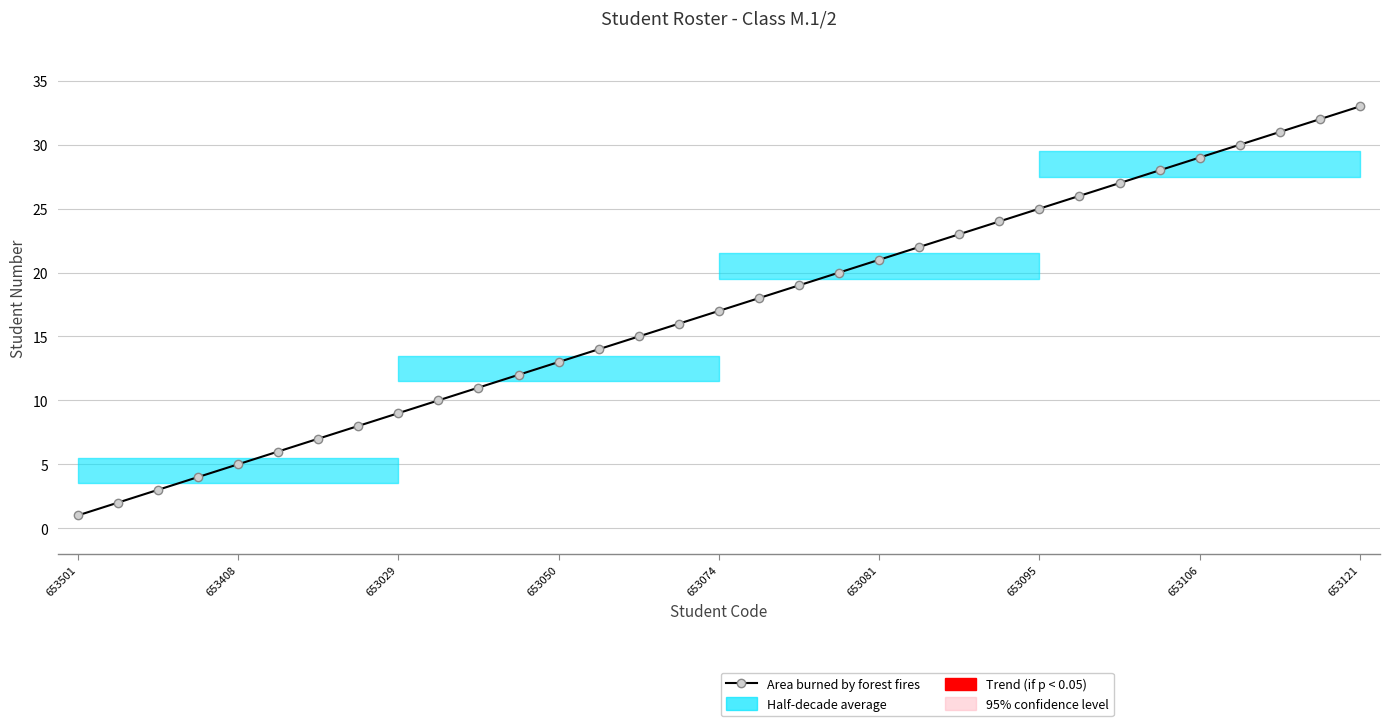

How many values are below 17?

16